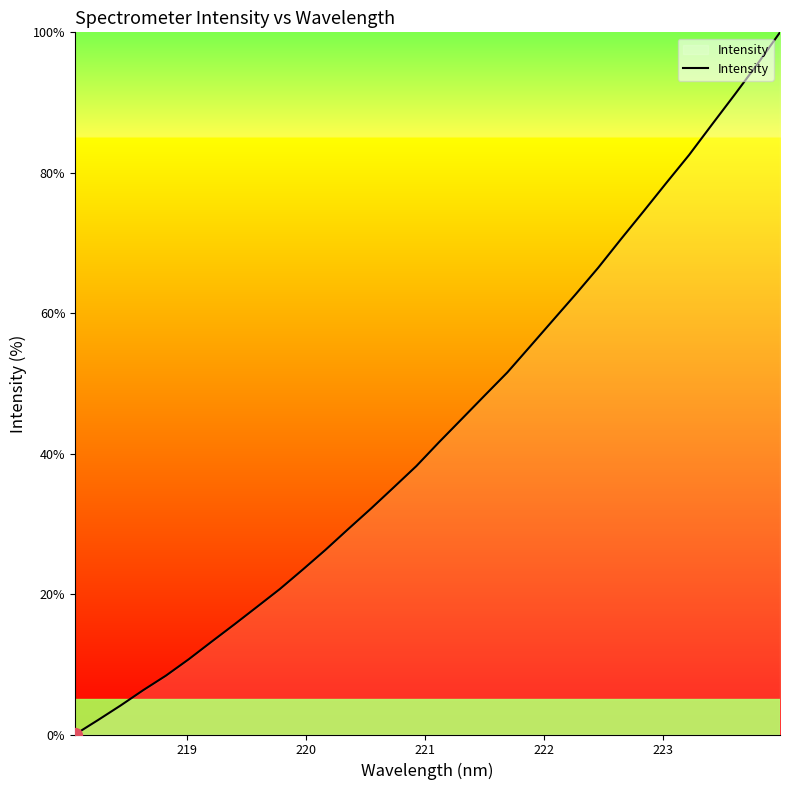

What is the difference between the maximum and minimum values?

100.0